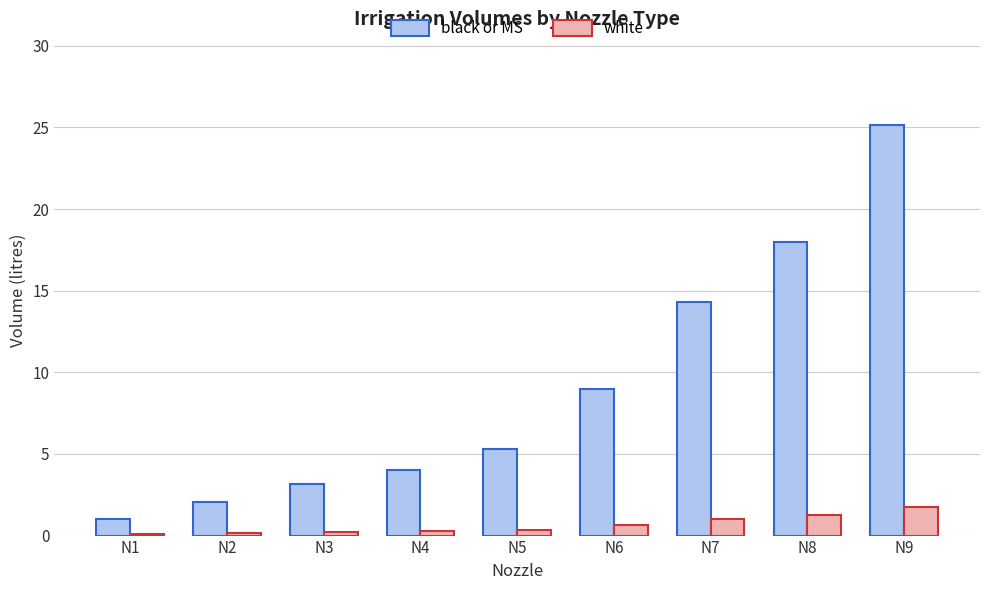

What is the total value across all series at N7?

15.3